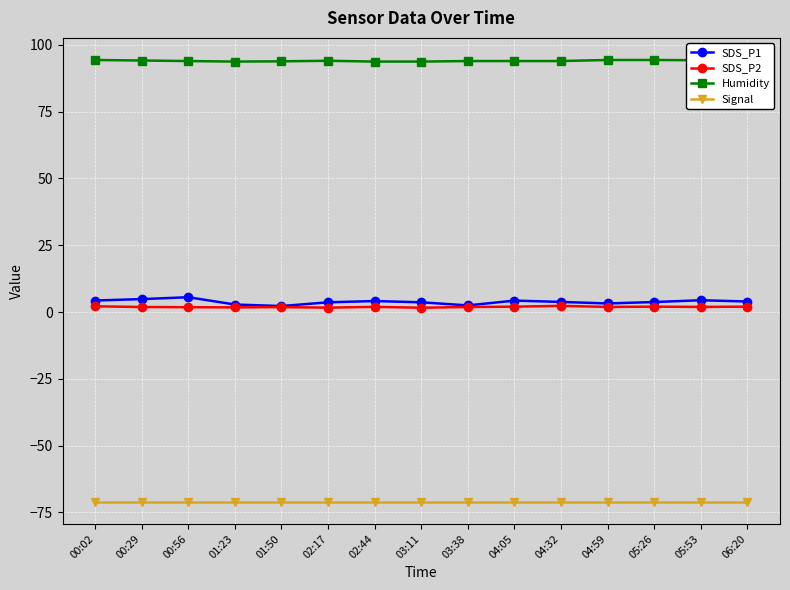

True or false: SDS_P1 and Humidity cross at least once.

False